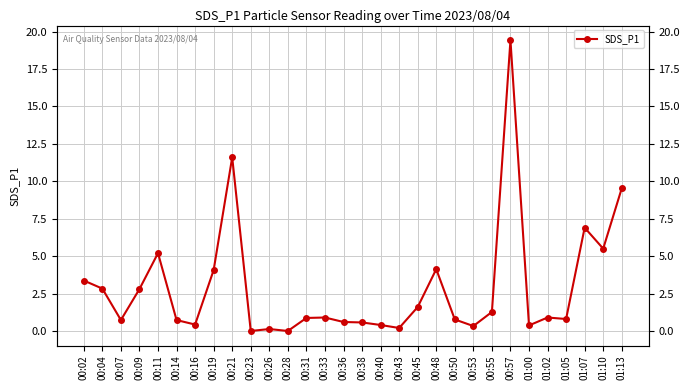

What is the label of the 15th point from the left?

00:36